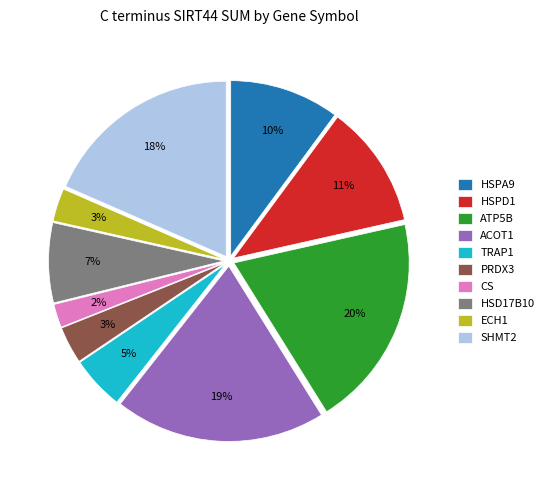

Which slice is the smallest?

CS